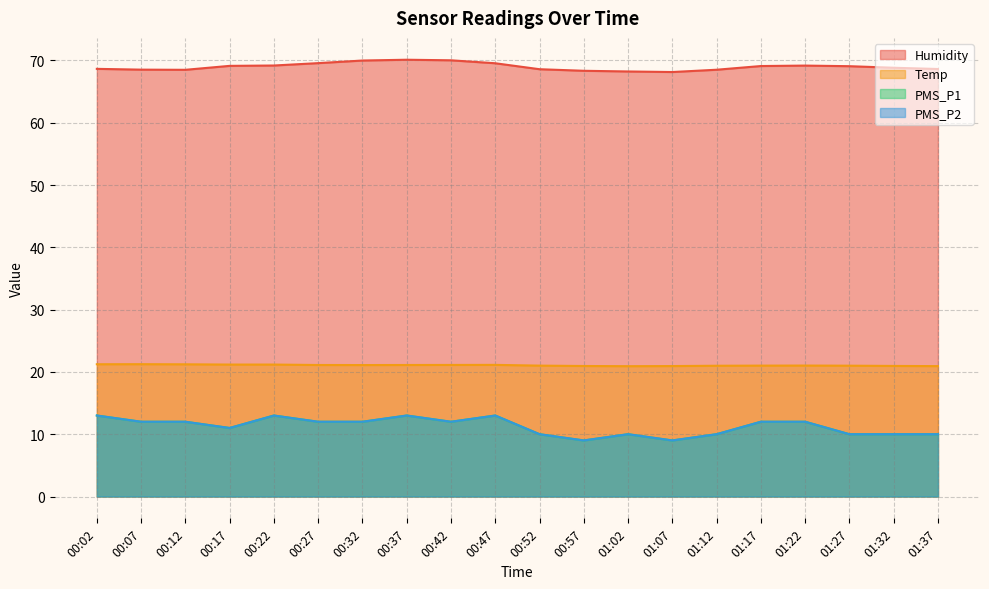

Which series changed the most between 00:02 and 00:32?

Humidity